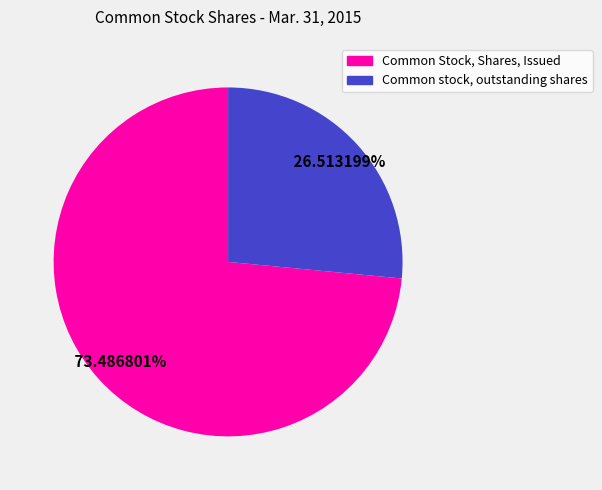

To the nearest percent, what percentage of the pie is Common stock, outstanding shares?

27%